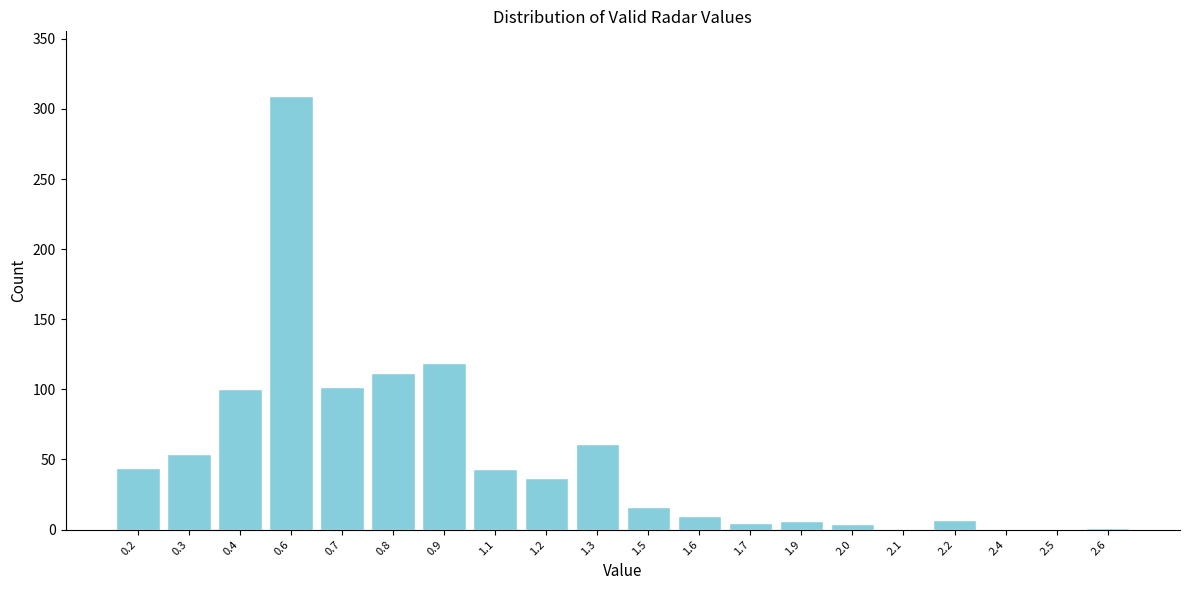

What is the sum of all values?

1030